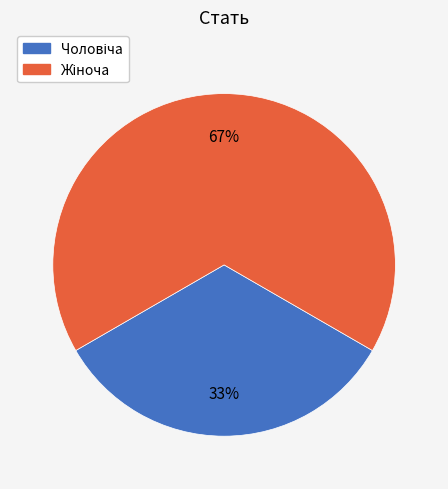

Does any single category account for the majority?

Yes